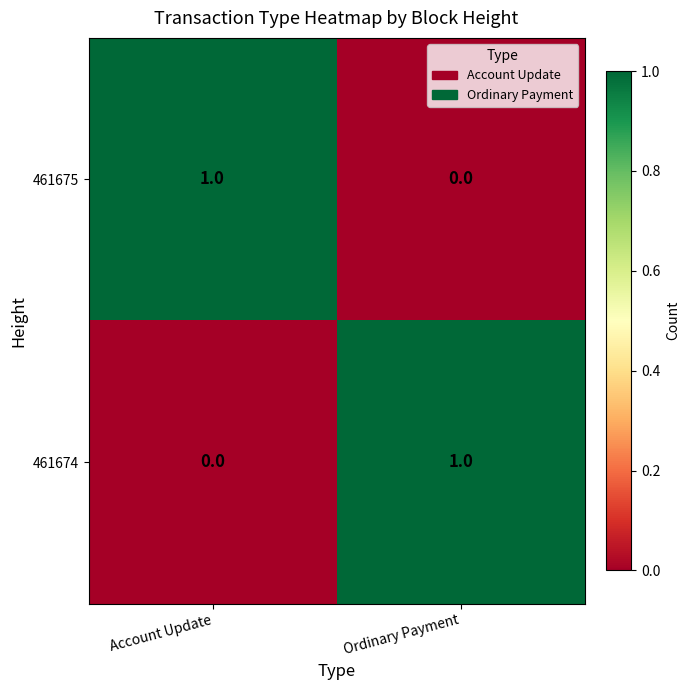

At Account Update, list the series in order from largest to smallest.

461675, 461674